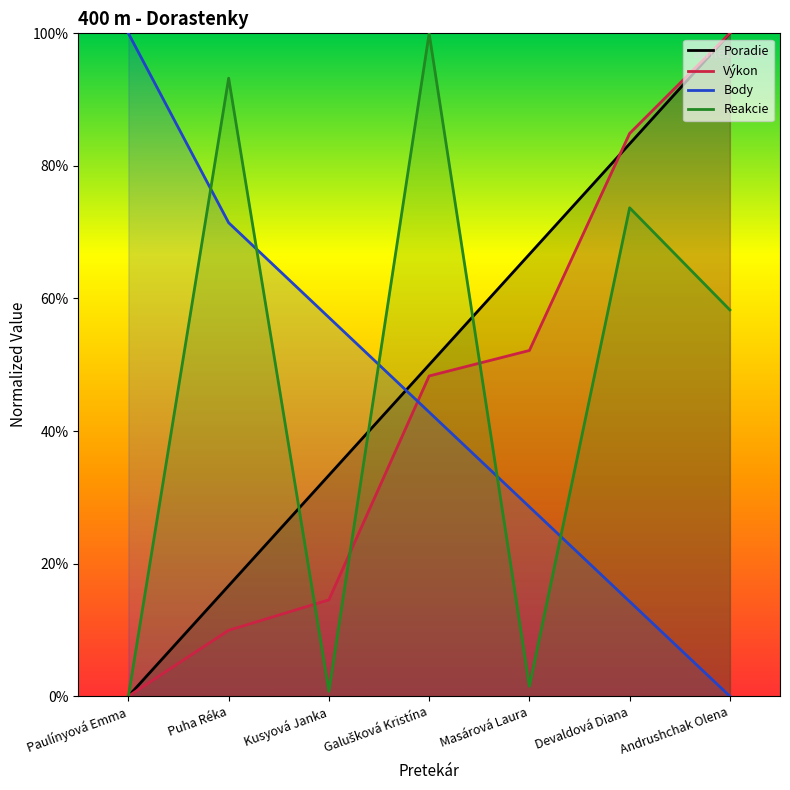

Reading left to right, what are all the values shown in this chart?

Poradie: 0.0	16.7	33.3	50.0	66.7	83.3	100.0
Výkon: 0.0	9.9	14.5	48.3	52.2	84.9	100.0
Body: 100.0	71.4	57.1	42.9	28.6	14.3	0.0
Reakcie: 0.0	93.2	0.8	100.0	1.5	73.7	58.3